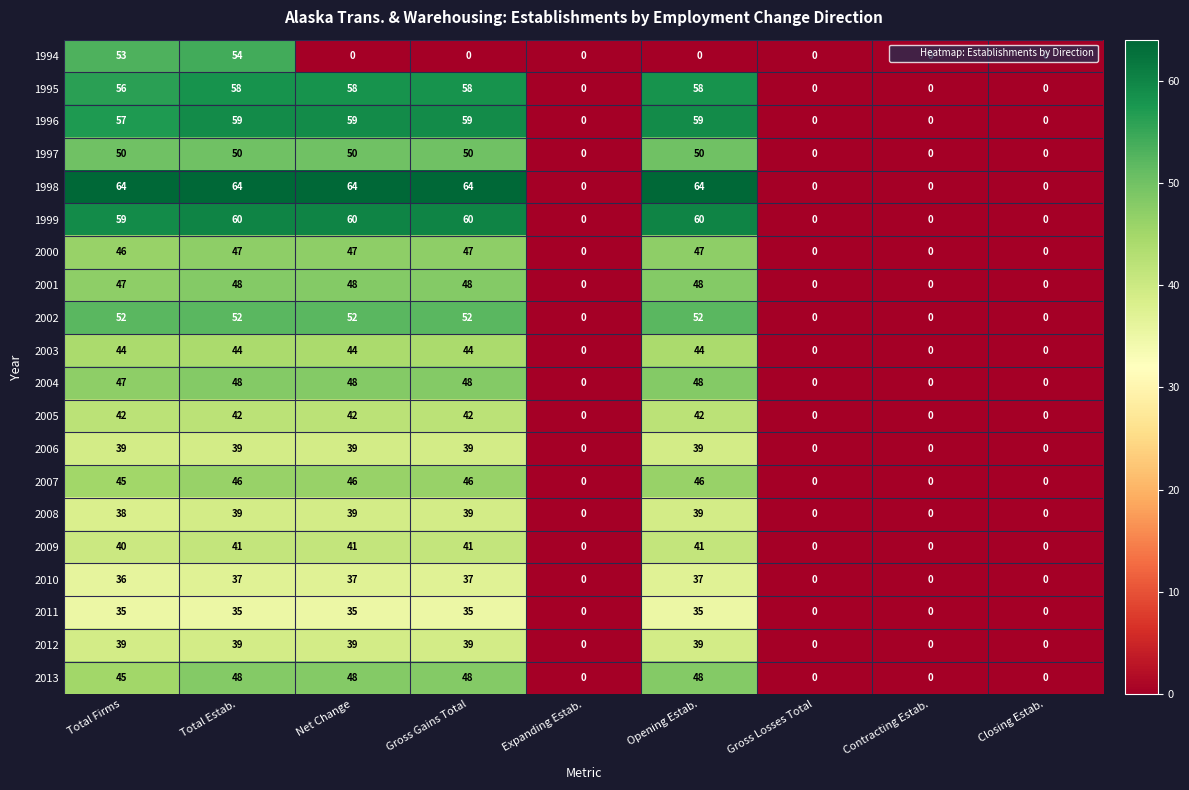

What is the approximate value of 2004 at Total Estab.?

48